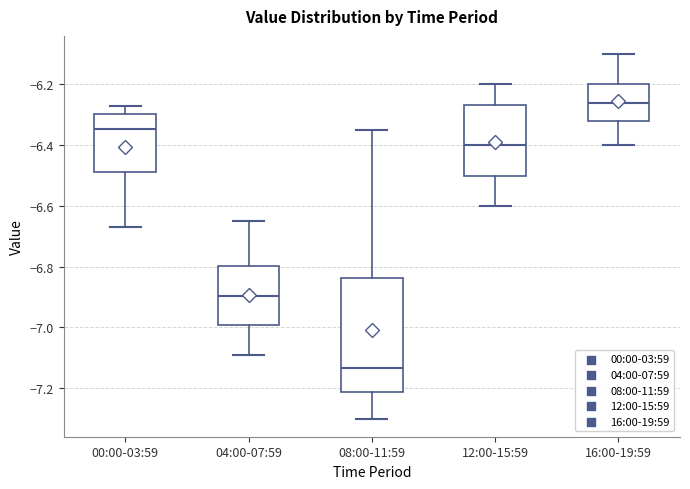

Comparing the boxes themselves (not the whiskers), which one is the tallest?

08:00-11:59